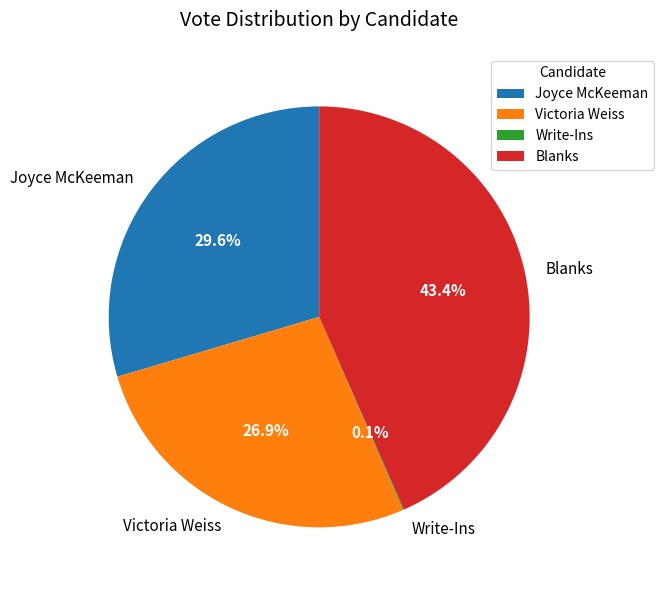

The Blanks slice represents 30% of the pie. True or false?

False